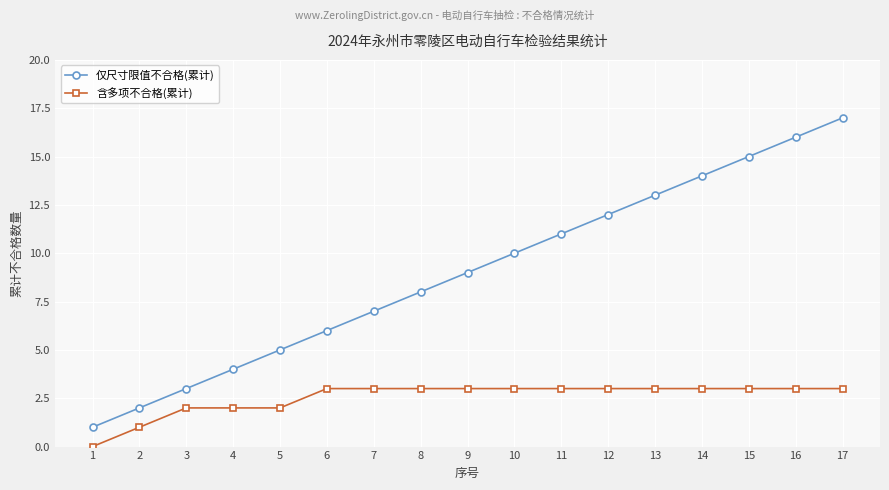

Which series has the largest total across all categories?

仅尺寸限值不合格(累计)